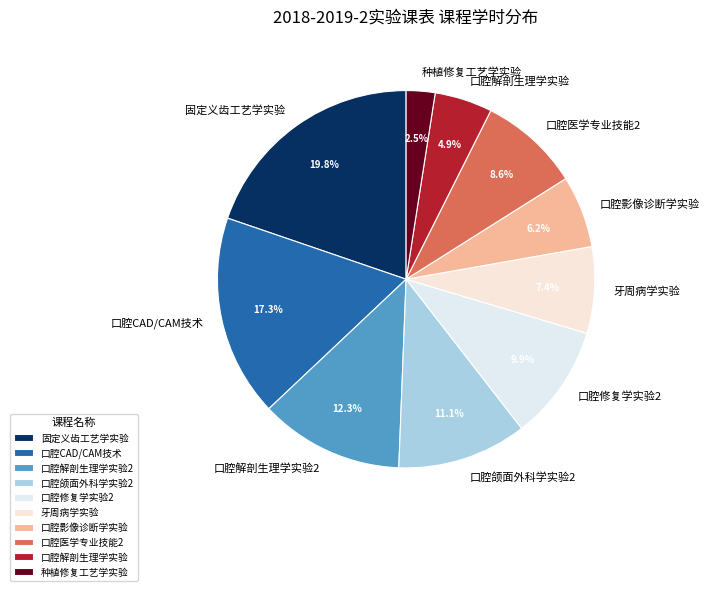

Is 固定义齿工艺学实验 the majority of the pie?

No